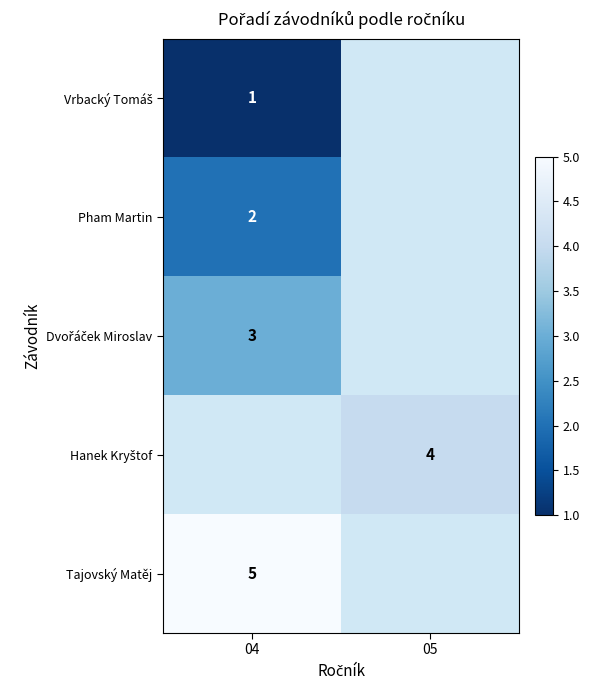

The Pham Martin series shows 2 at 04. True or false?

True